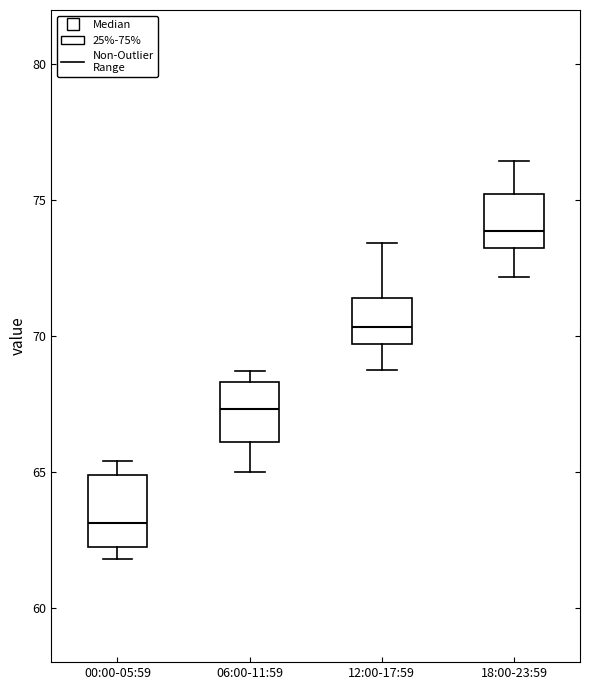

Reading left to right, read every box against the y-axis: the position of its median line, the range the box covers, and the ends of its whiskers. The values are not printed on the chart, so give them approximately, as read against the axis.

00:00-05:59: median 63.0, box 62.0 to 65.0, whiskers 62.0 (just below the box's lower edge) to 65.5
06:00-11:59: median 67.5, box 66.0 to 68.5, whiskers 65.0 to 68.5 (just above the box's upper edge)
12:00-17:59: median 70.5, box 69.5 to 71.5, whiskers 69.0 to 73.5
18:00-23:59: median 74.0, box 73.0 to 75.0, whiskers 72.0 to 76.5